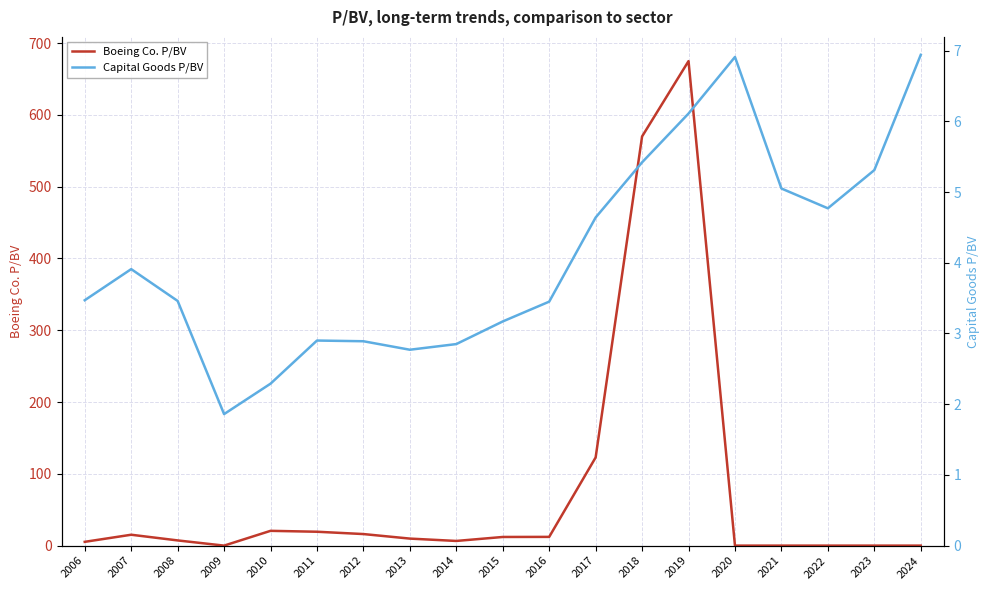

Which category has the lowest value in the Boeing Co. P/BV series?

2009